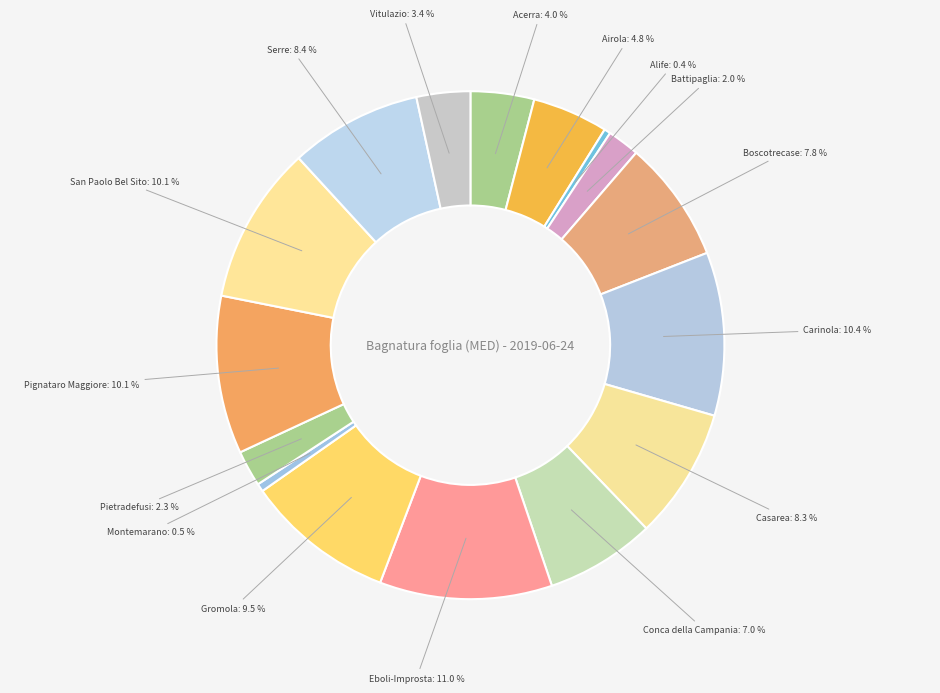

Is there a majority slice in this chart?

No